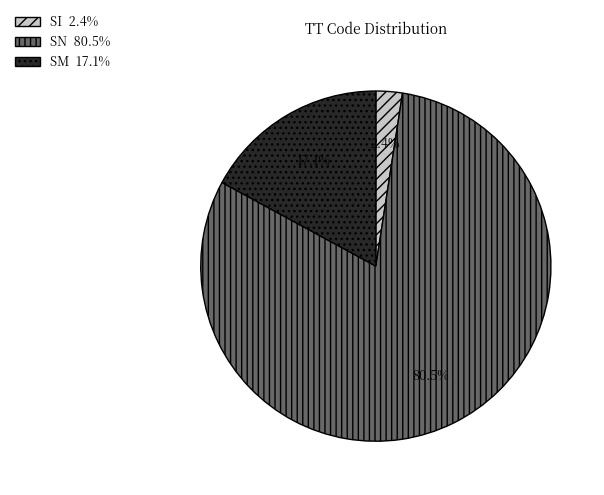

The SI slice represents 2% of the pie. True or false?

True